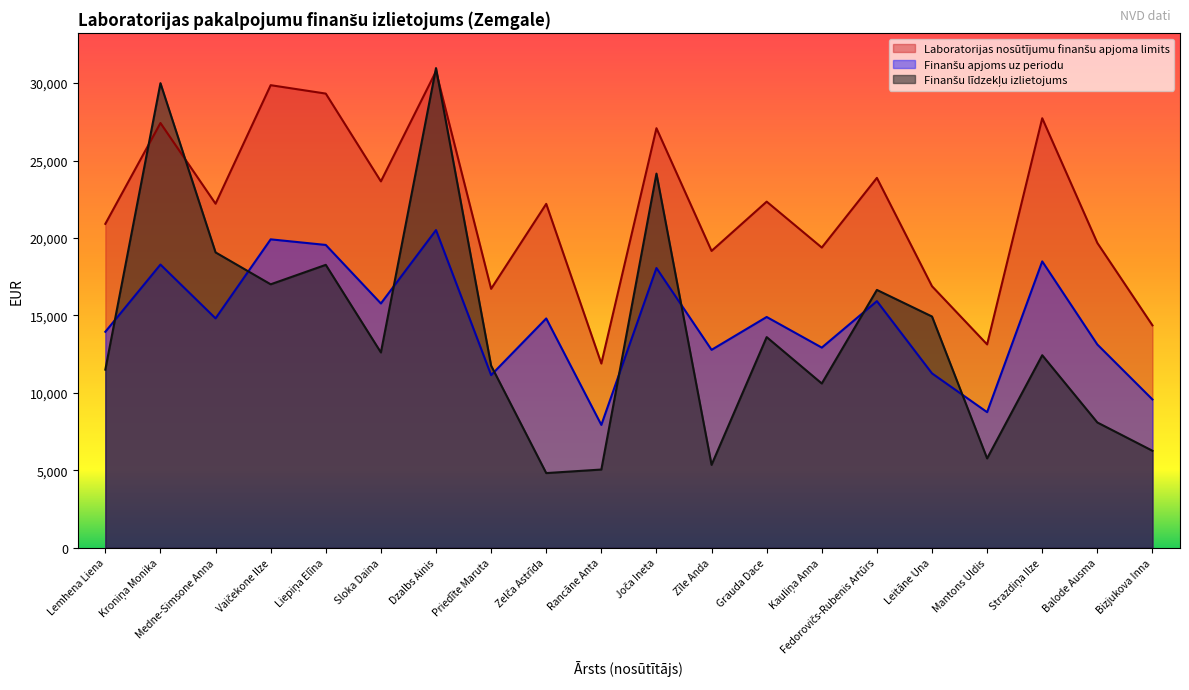

What is the difference between the highest and lowest values at Priedīte Maruta?

5571.7